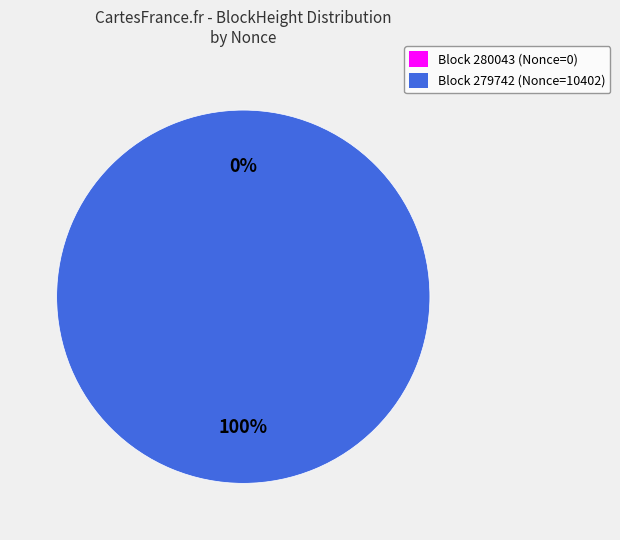

Which category has the biggest portion of the pie?

279742